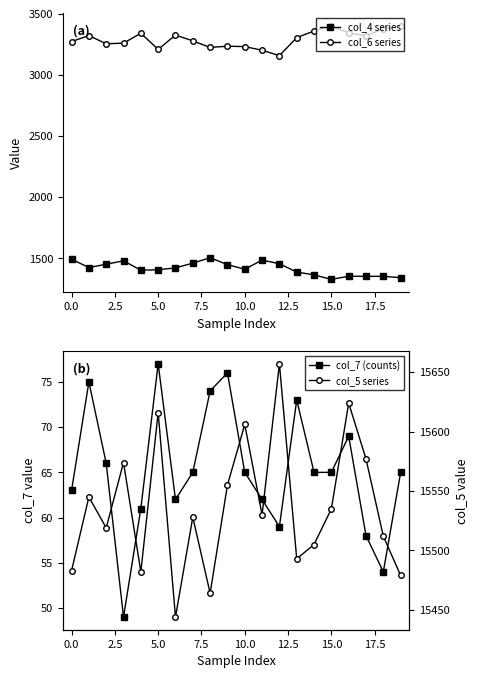

At which category does the chart reach its peak across all series?

12